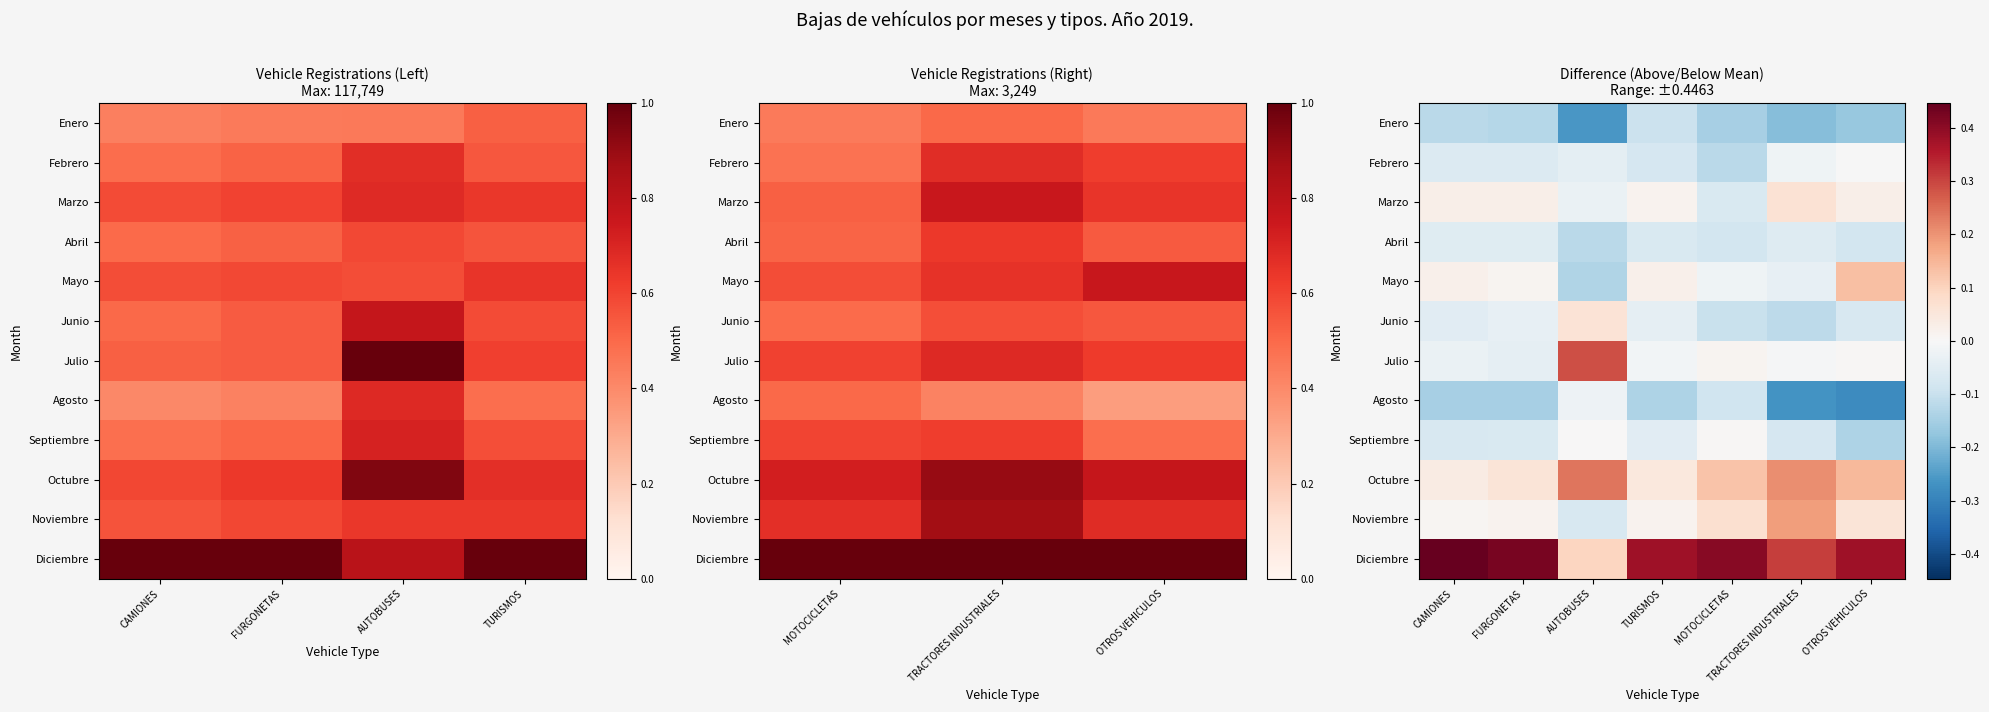

The value of Enero at OTROS VEHICULOS is -0.2. True or false?

True